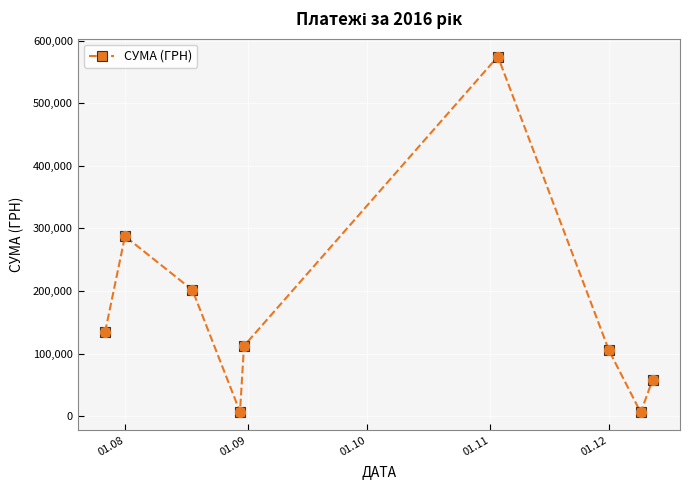

How many points are higher than both their immediate neighbors (excluding endpoints)?

2